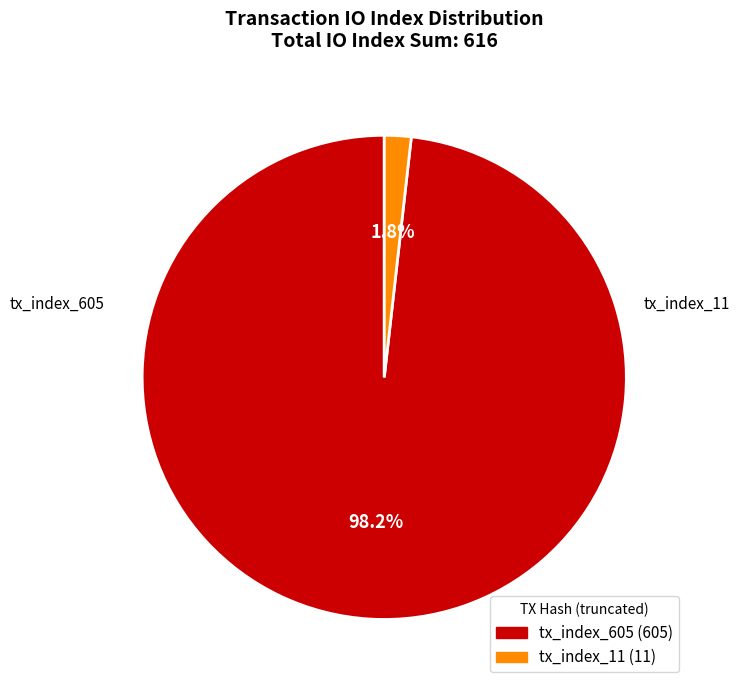

To the nearest percent, what percentage of the pie is tx_index_605?

98%